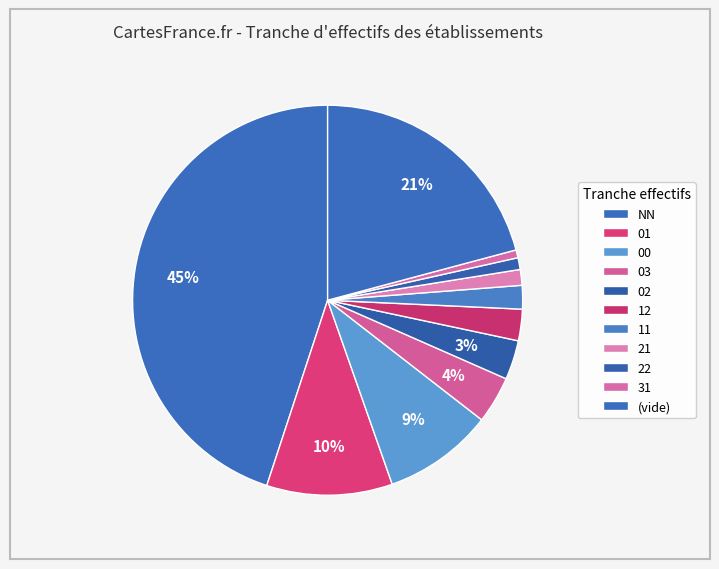

Count the number of slices in the pie.

11